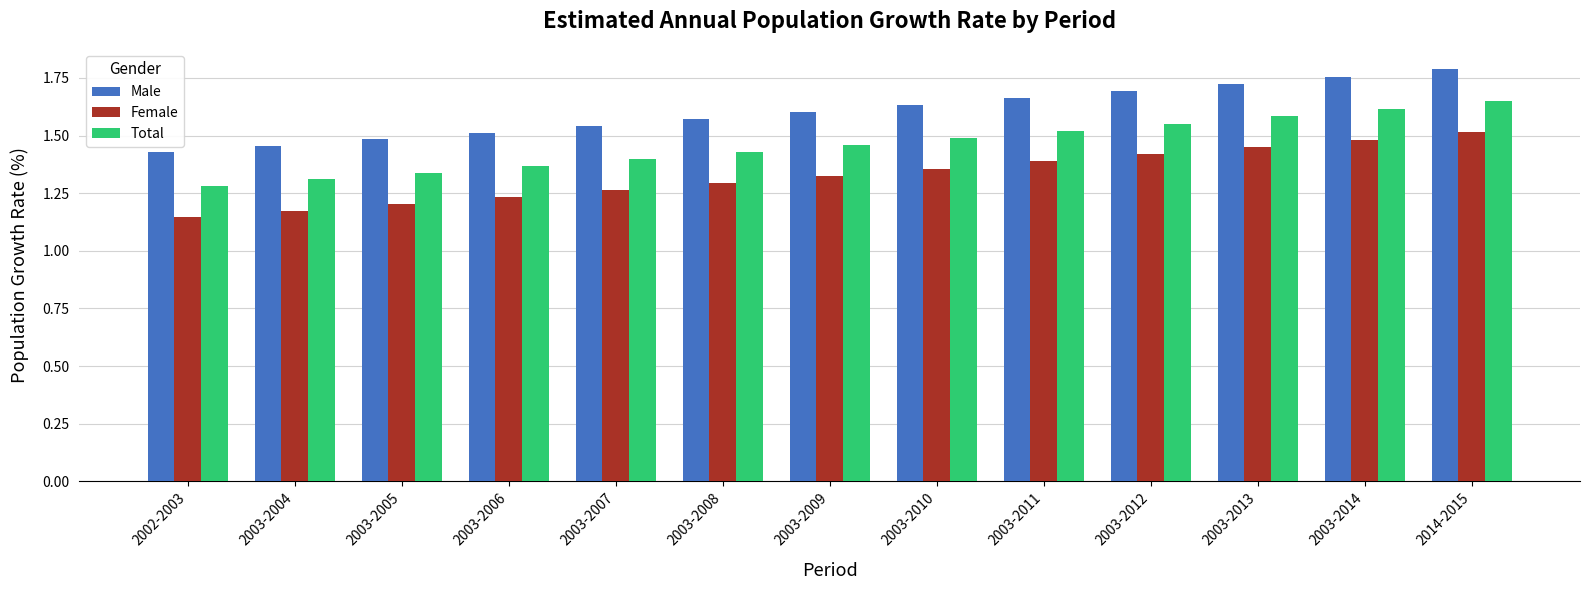

List the series in order of their overall mean, highest first.

Male, Total, Female